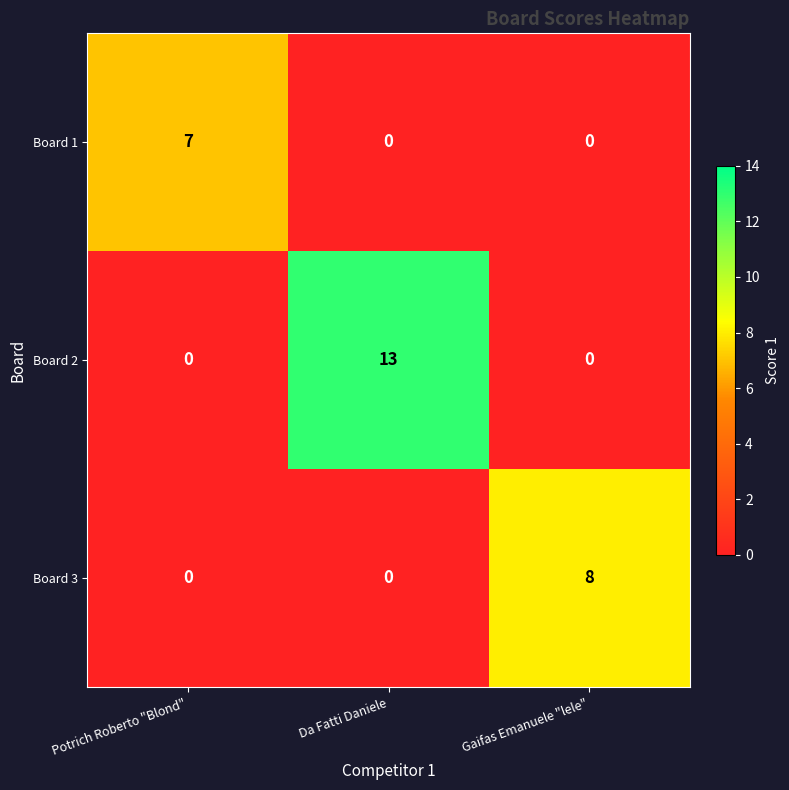

Reading right to left, transcribe all the data shown in this chart.

Board 1: Gaifas Emanuele "lele"=0	Da Fatti Daniele=0	Potrich Roberto "Blond"=7
Board 2: Gaifas Emanuele "lele"=0	Da Fatti Daniele=13	Potrich Roberto "Blond"=0
Board 3: Gaifas Emanuele "lele"=8	Da Fatti Daniele=0	Potrich Roberto "Blond"=0